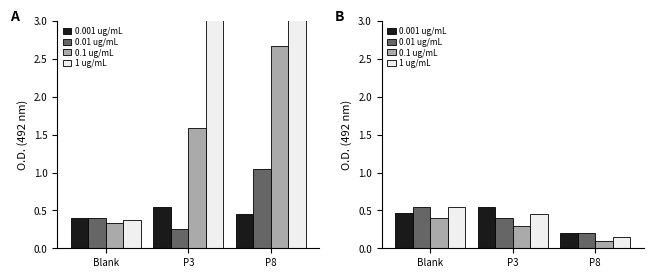

True or false: 0.01 ug/mL has a value of 0.4 at P3.

True